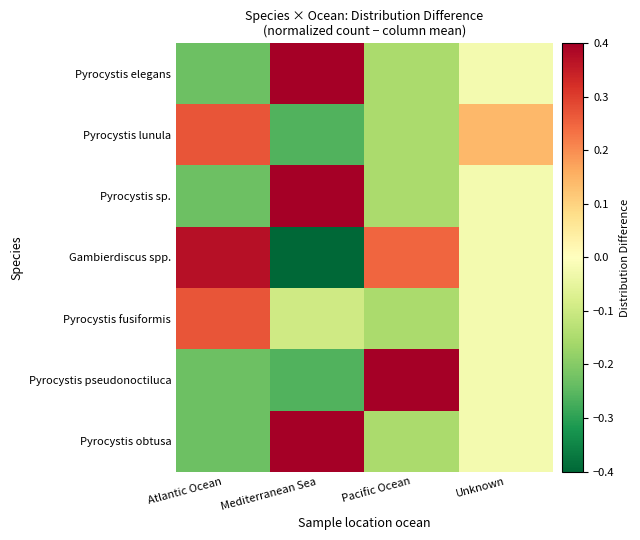

Reading left to right, list all the values displayed in this chart.

Pyrocystis elegans: Atlantic Ocean=-0.2	Mediterranean Sea=0.4	Pacific Ocean=-0.2	Unknown=-0.0
Pyrocystis lunula: Atlantic Ocean=0.3	Mediterranean Sea=-0.3	Pacific Ocean=-0.2	Unknown=0.1
Pyrocystis sp.: Atlantic Ocean=-0.2	Mediterranean Sea=0.4	Pacific Ocean=-0.2	Unknown=-0.0
Gambierdiscus spp.: Atlantic Ocean=0.4	Mediterranean Sea=-0.6	Pacific Ocean=0.2	Unknown=-0.0
Pyrocystis fusiformis: Atlantic Ocean=0.3	Mediterranean Sea=-0.1	Pacific Ocean=-0.2	Unknown=-0.0
Pyrocystis pseudonoctiluca: Atlantic Ocean=-0.2	Mediterranean Sea=-0.3	Pacific Ocean=0.5	Unknown=-0.0
Pyrocystis obtusa: Atlantic Ocean=-0.2	Mediterranean Sea=0.4	Pacific Ocean=-0.2	Unknown=-0.0